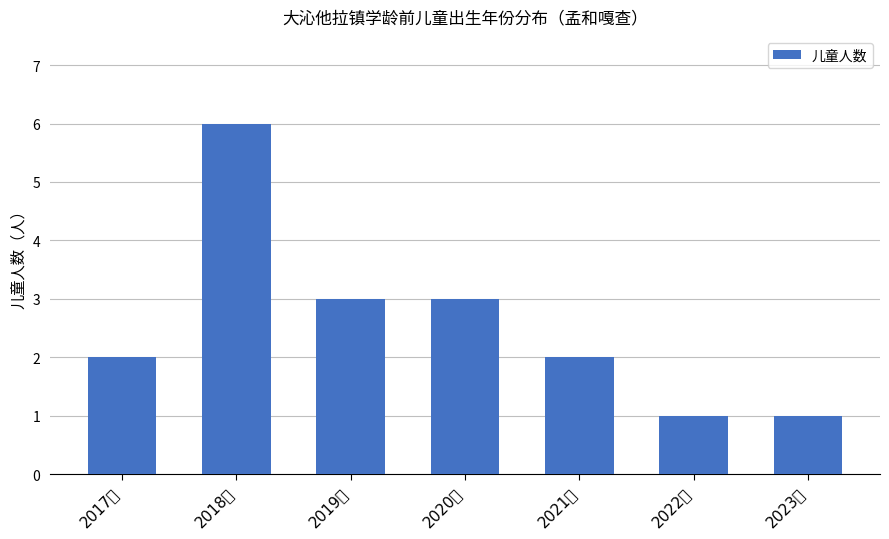

What is the change in value from 2017年 to 2023年?

-1